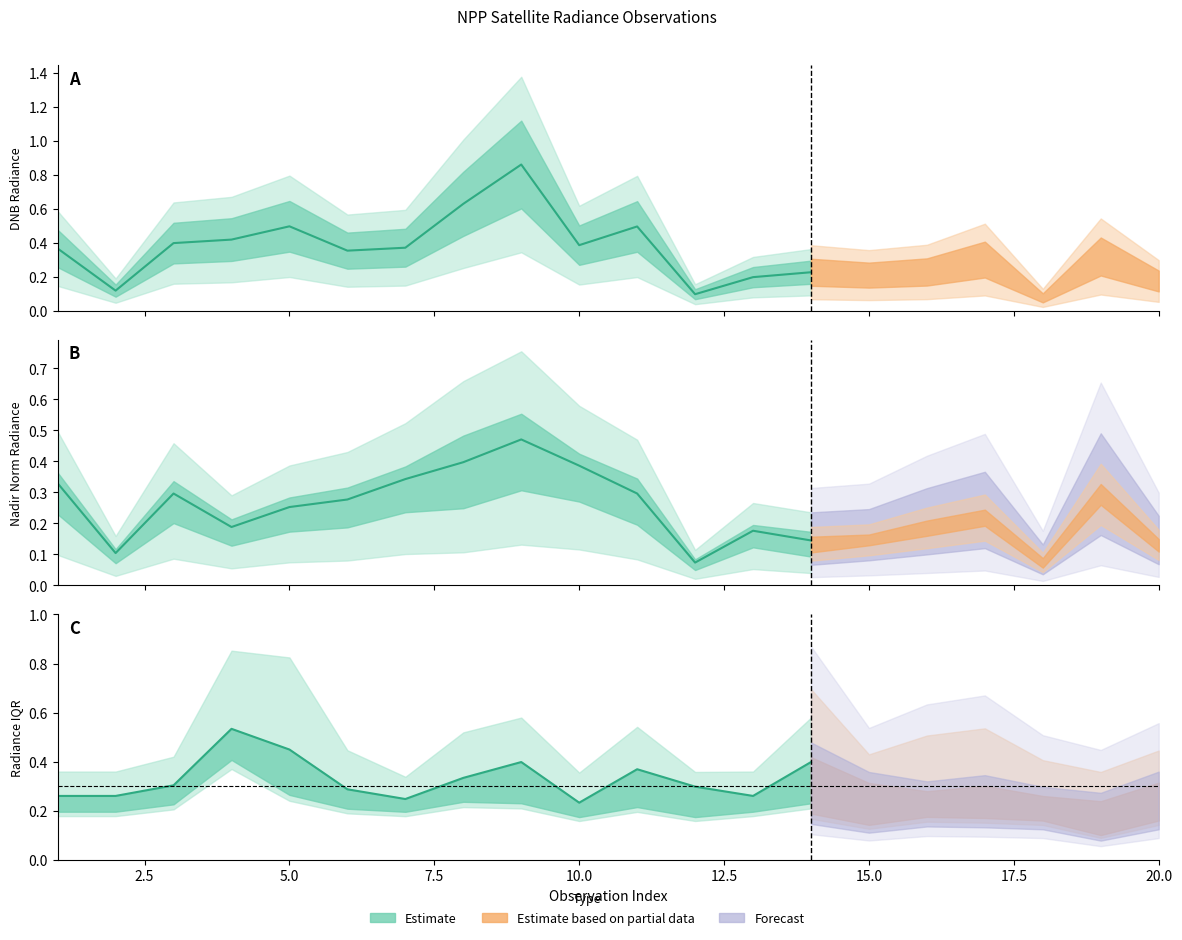

Is it true that rade9_aggzone_norm equals 0.1 at 16?

False